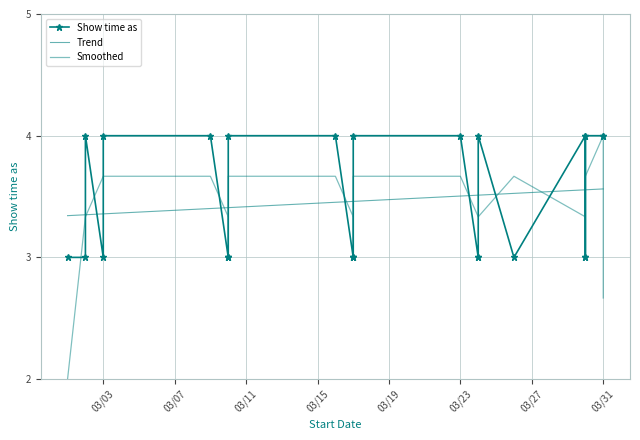

What is the value of the Trend point at the 16th from the left?

3.5